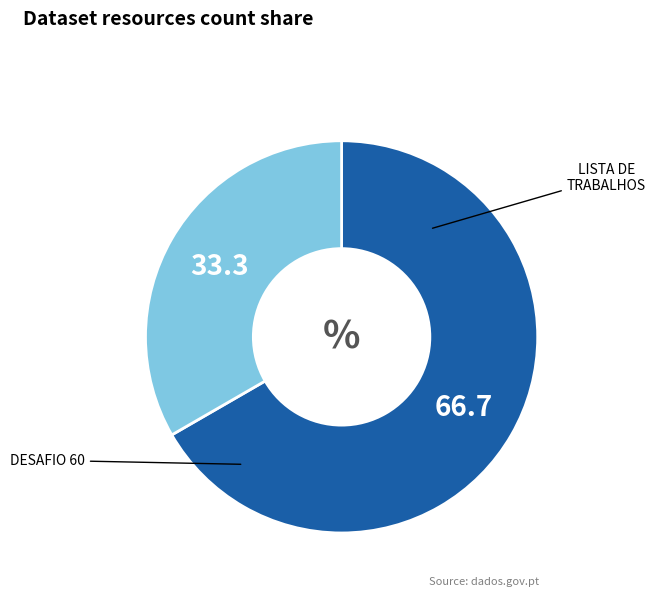

Which category has the biggest portion of the pie?

Desafio 60 - Identificacao de coberturas